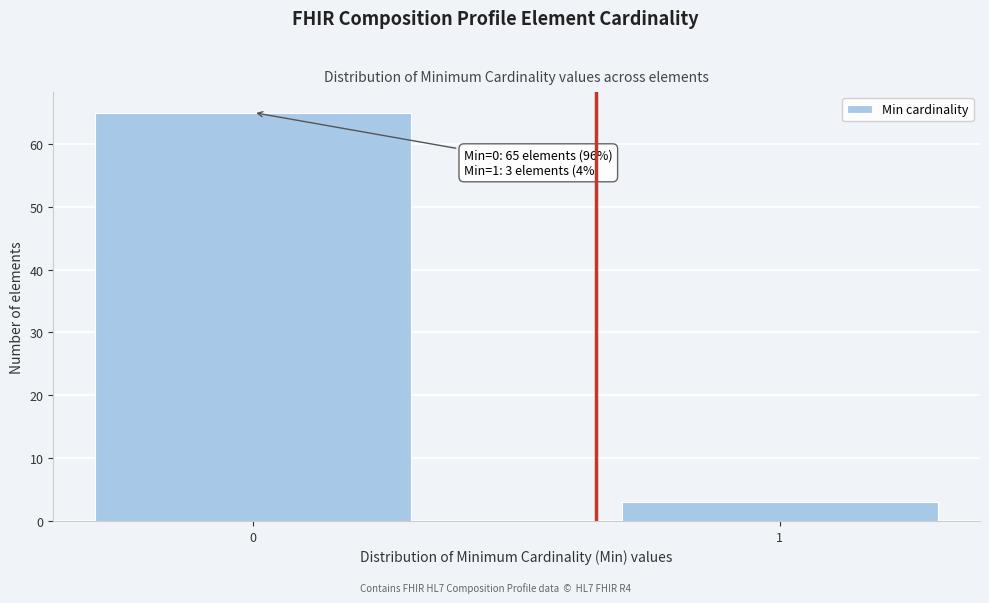

Reading left to right, what are all the values shown in this chart?

65	3